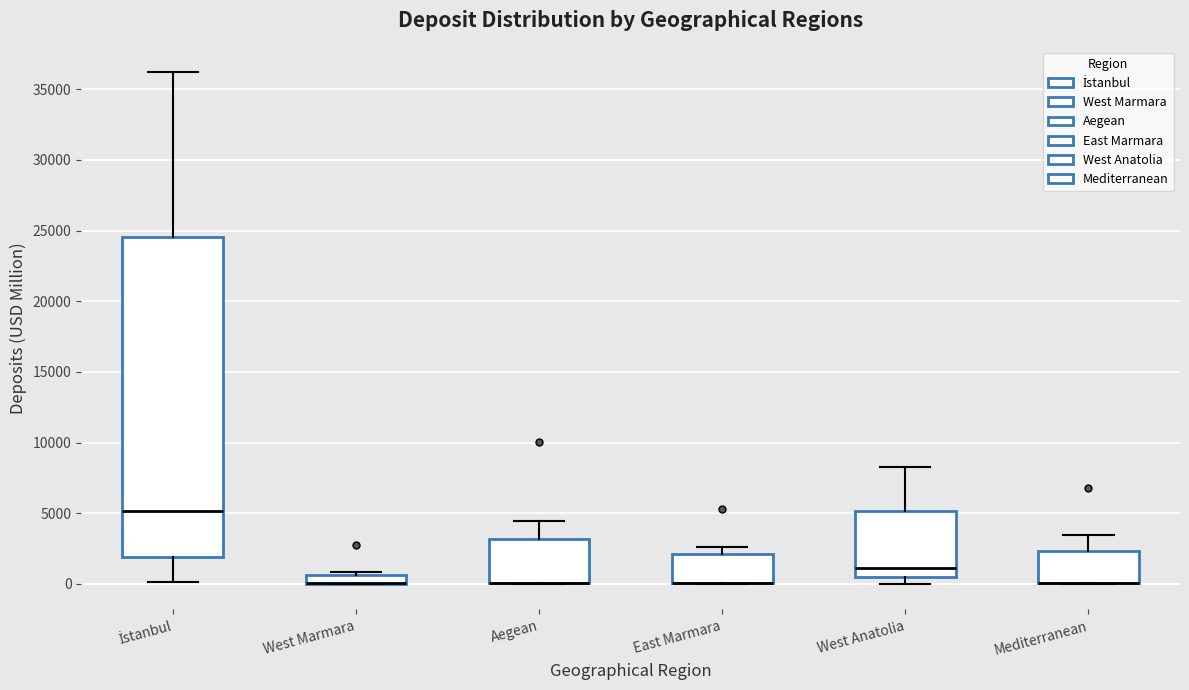

Which box is the tallest, from its lower edge to its upper edge?

İstanbul